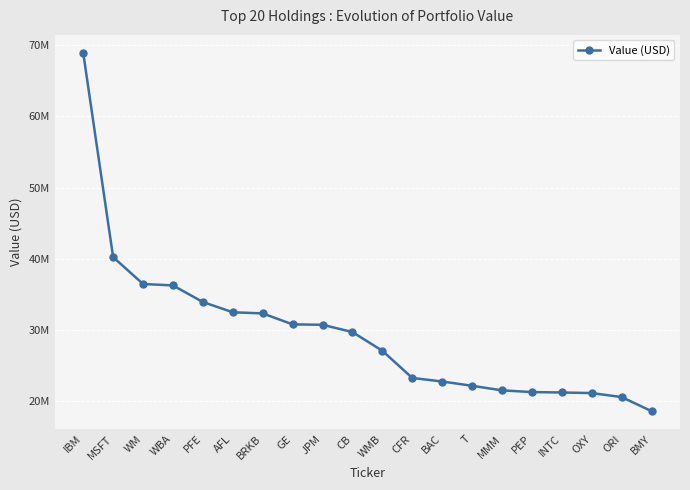

Rank the categories by value from highest to lowest.

IBM, MSFT, WM, WBA, PFE, AFL, BRKB, GE, JPM, CB, WMB, CFR, BAC, T, MMM, PEP, INTC, OXY, ORI, BMY